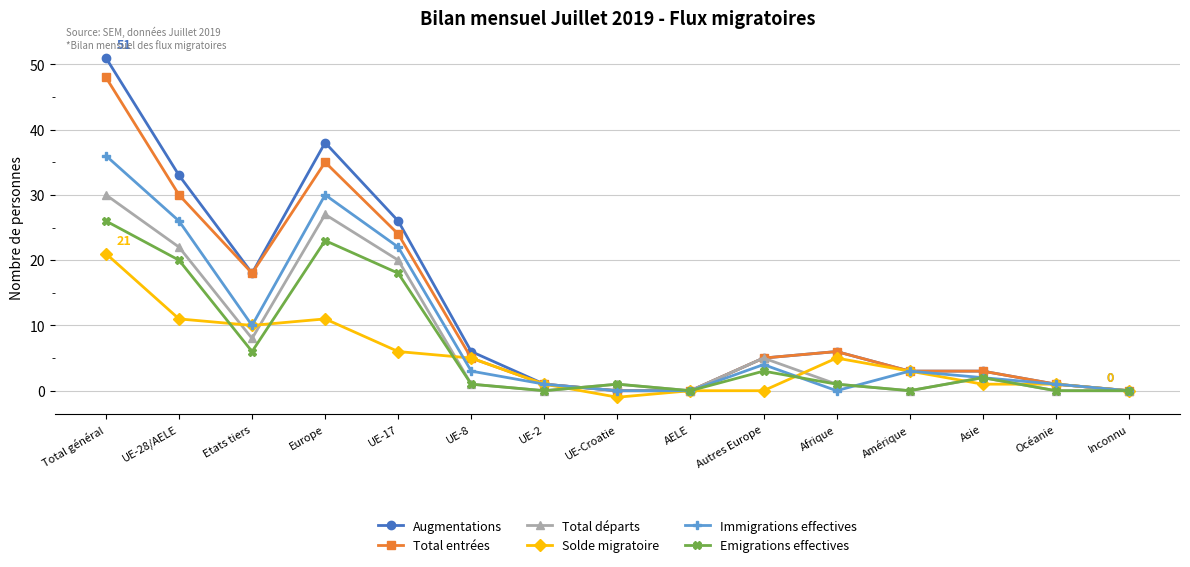

What is the difference between the highest and lowest values at Europe?

27